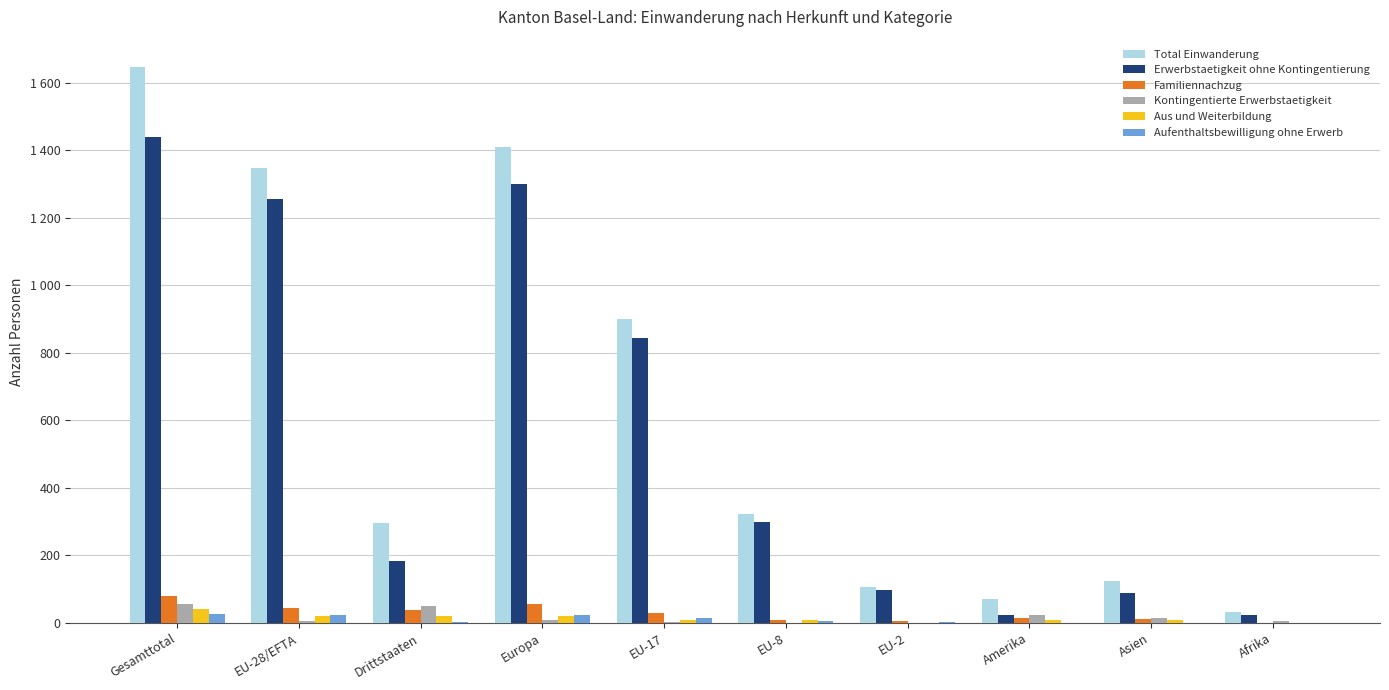

Does the chart contain stacked bars?

No